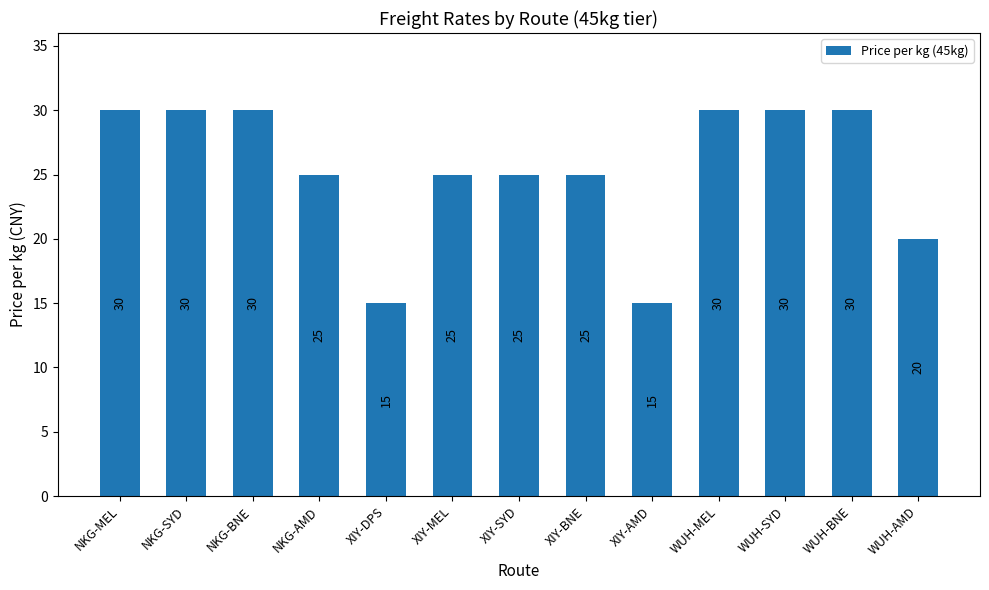

What is the smallest value displayed?

15